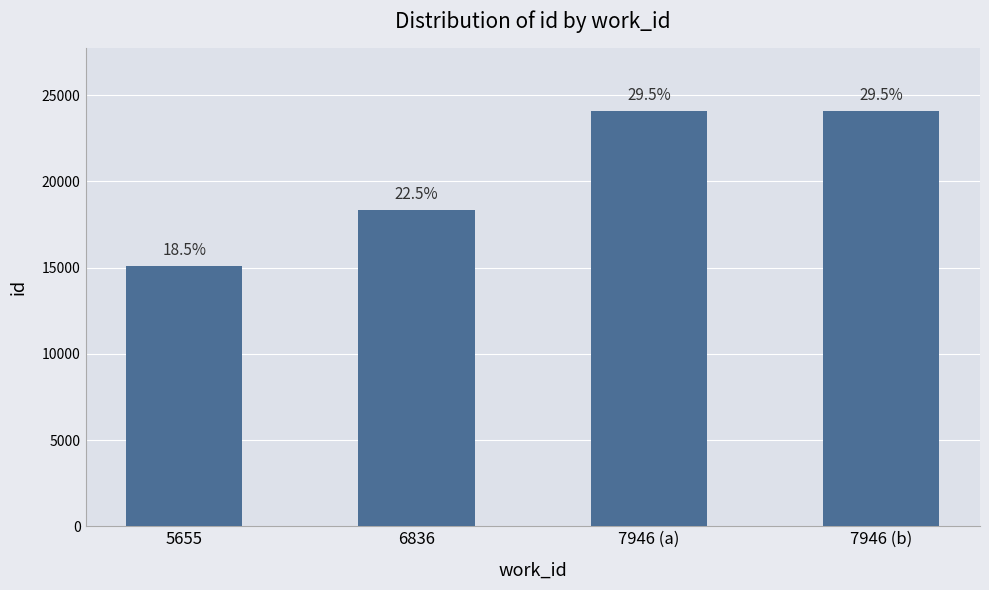

Reading left to right, list all the values displayed in this chart.

15108	18359	24096	24097